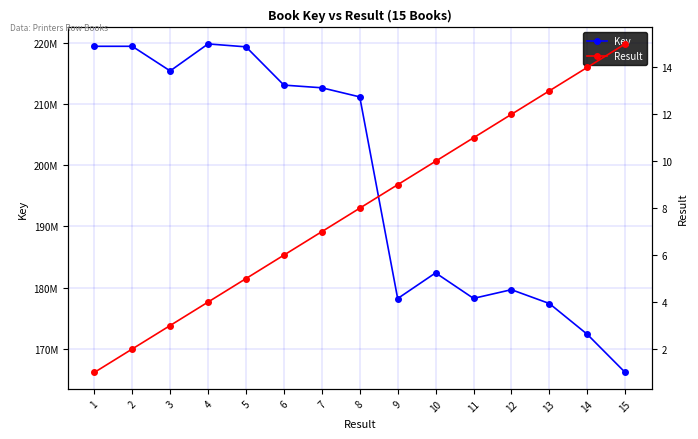

Does the chart display data point markers on the line(s)?

Yes